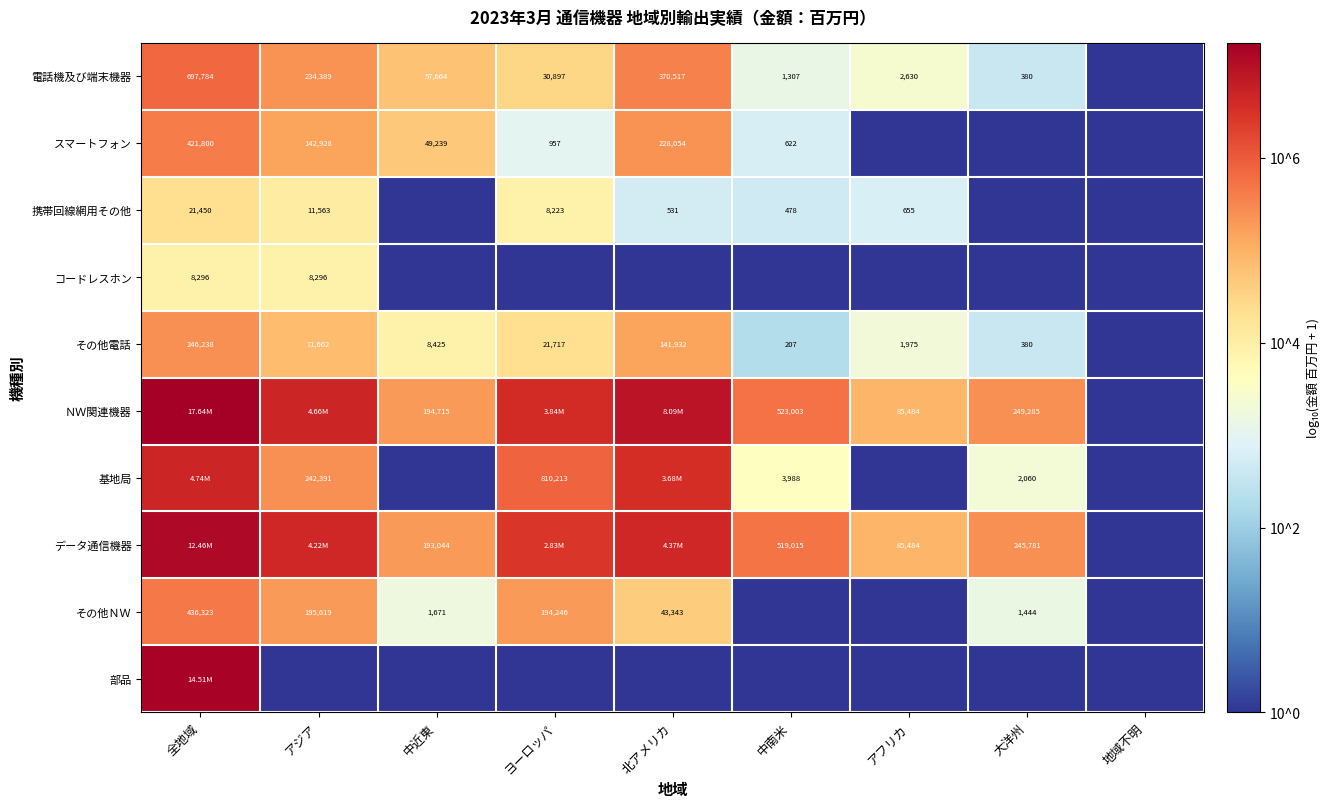

How many series are shown in this chart?

10